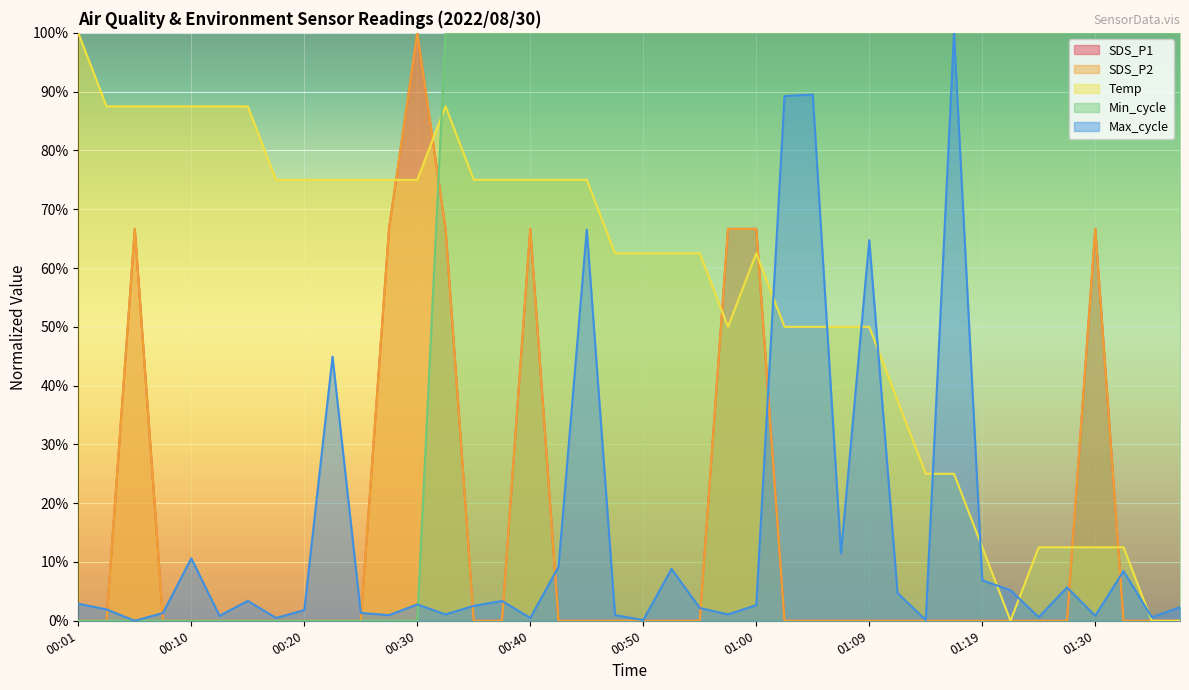

True or false: SDS_P1 and SDS_P2 intersect in this chart.

False